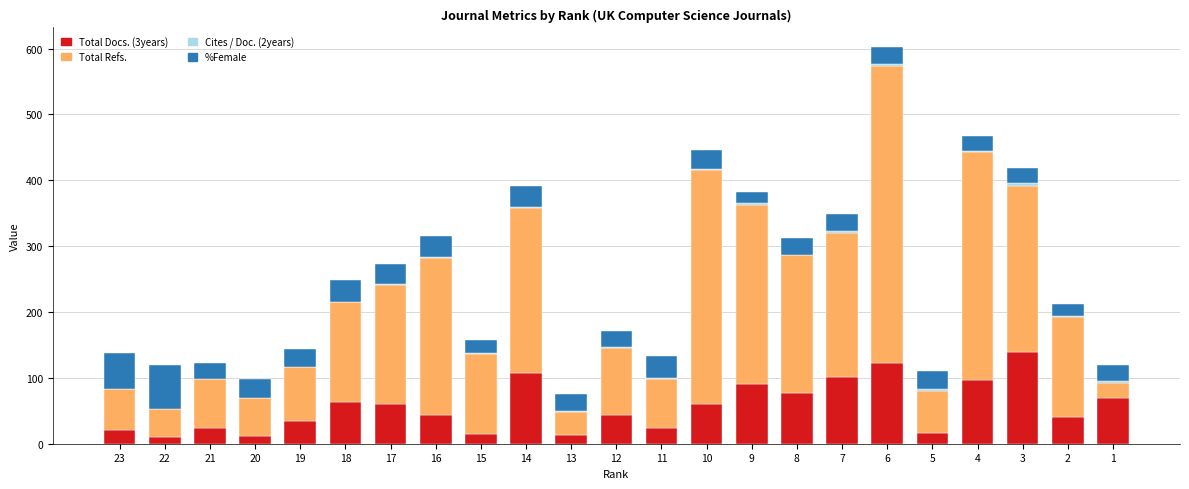

At which category is the sum across all series the highest?

6